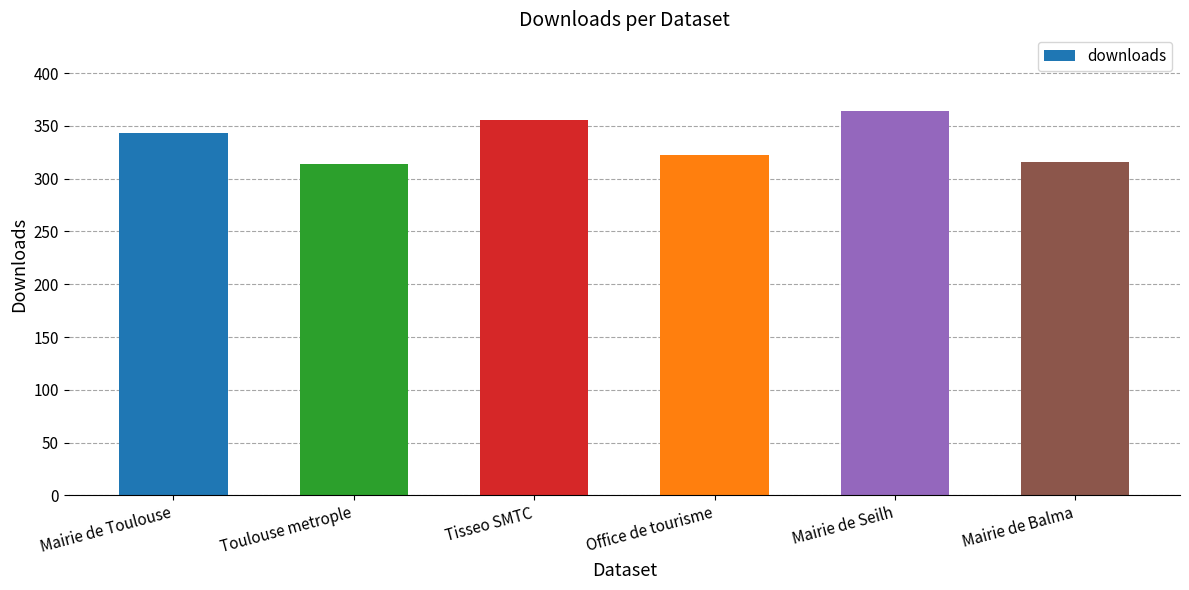

How many distinct data groups are displayed?

1